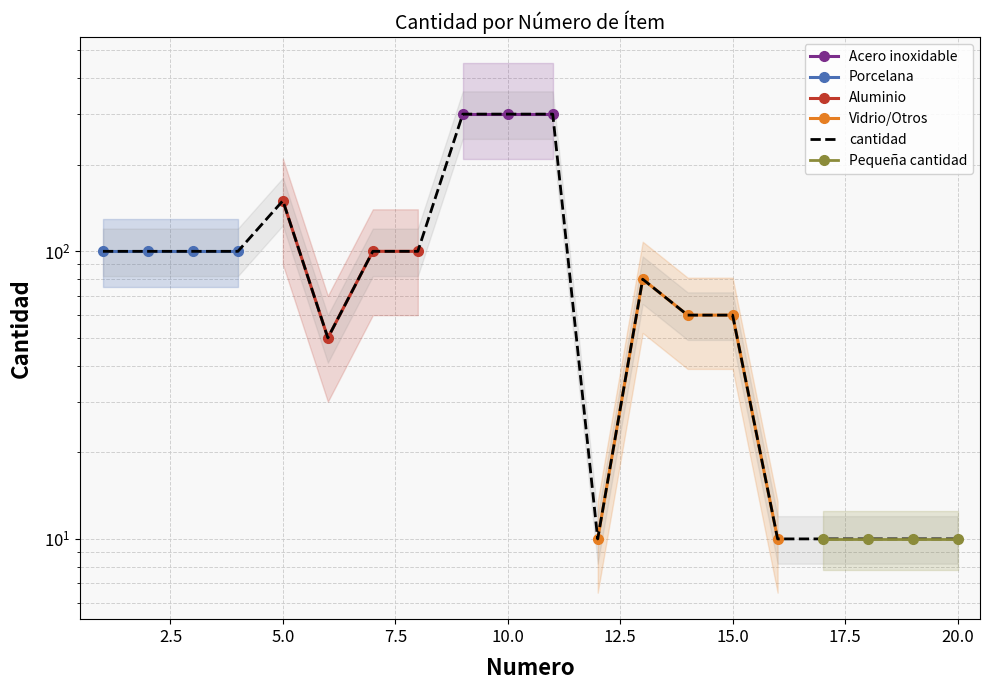

List the labels in order of value, largest first.

9, 10, 11, 5, 1, 2, 3, 4, 7, 8, 13, 14, 15, 6, 12, 16, 17, 18, 19, 20